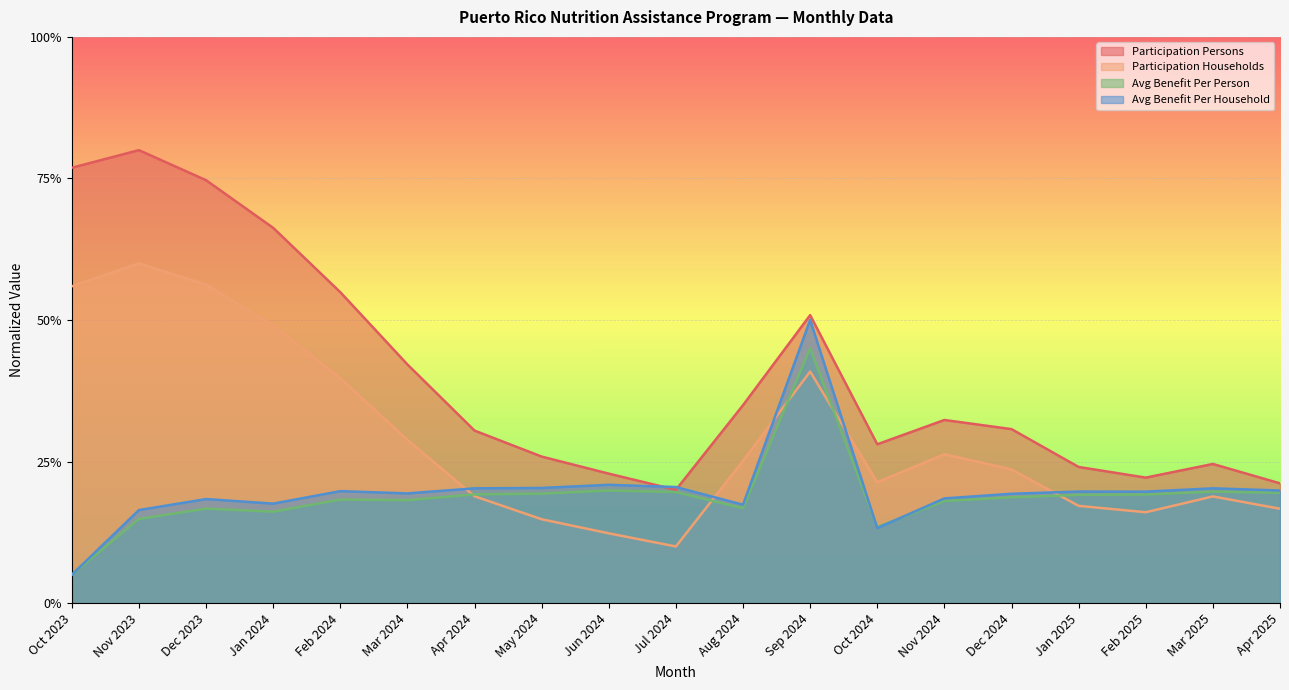

At which category does the chart reach its minimum across all series?

Oct 2023